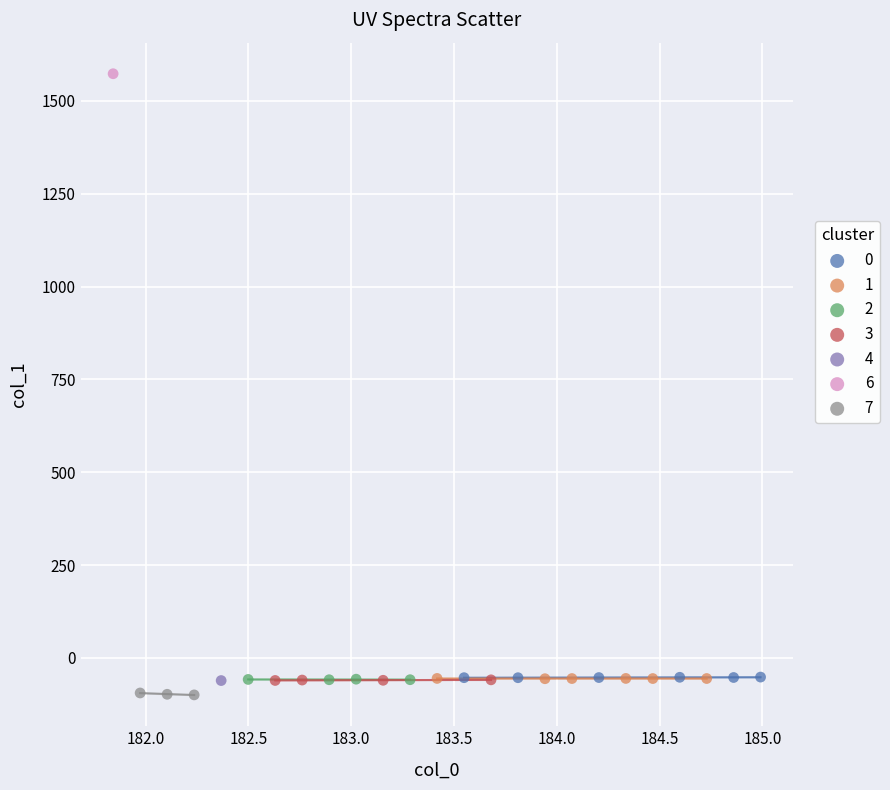

What are all the series names shown in the legend?

0, 1, 2, 3, 4, 6, 7